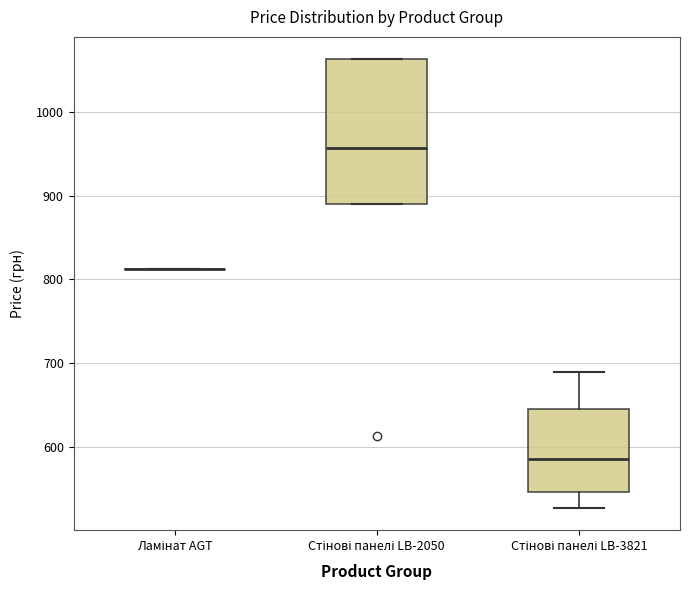

Reading left to right, read every box against the y-axis: the position of its median line, the range the box covers, and the ends of its whiskers. The values are not printed on the chart, so give them approximately, as read against the axis.

Ламінат AGT: box collapsed to a line at 810, whiskers 810 to 810
Стінові панелі LB-2050: median 960, box 890 to 1060, whiskers 890 to 1060
Стінові панелі LB-3821: median 590, box 550 to 650, whiskers 530 to 690